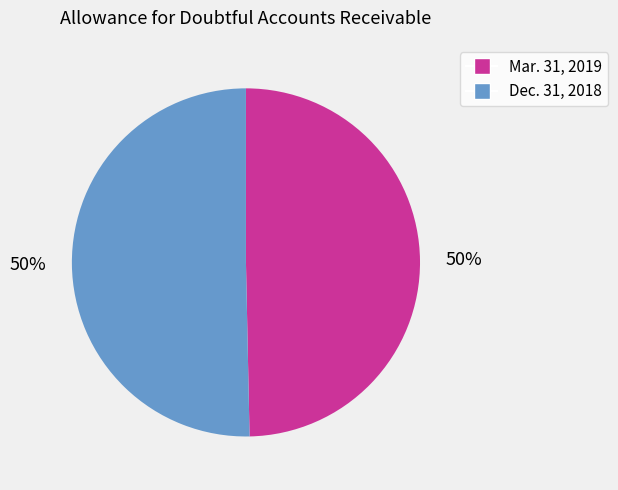

To the nearest percent, what portion does Dec. 31, 2018 represent?

50%